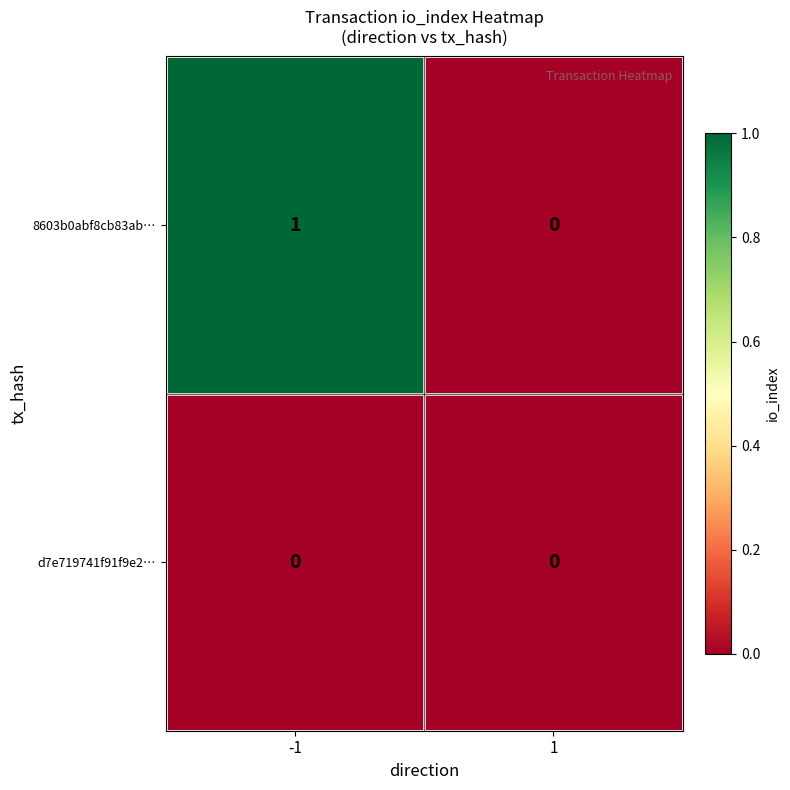

The 8603b0abf8cb83ab… series shows 1 at -1. True or false?

True